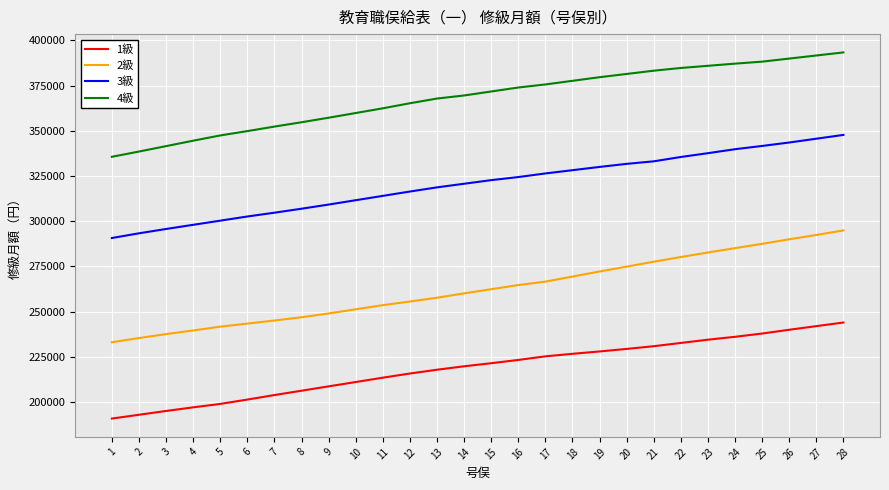

What is the smallest value displayed?

190900